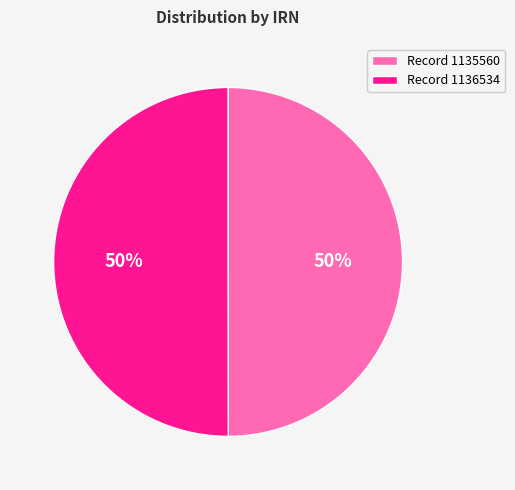

What is the ratio of the value at Record 1136534 to the value at Record 1135560?

1.0